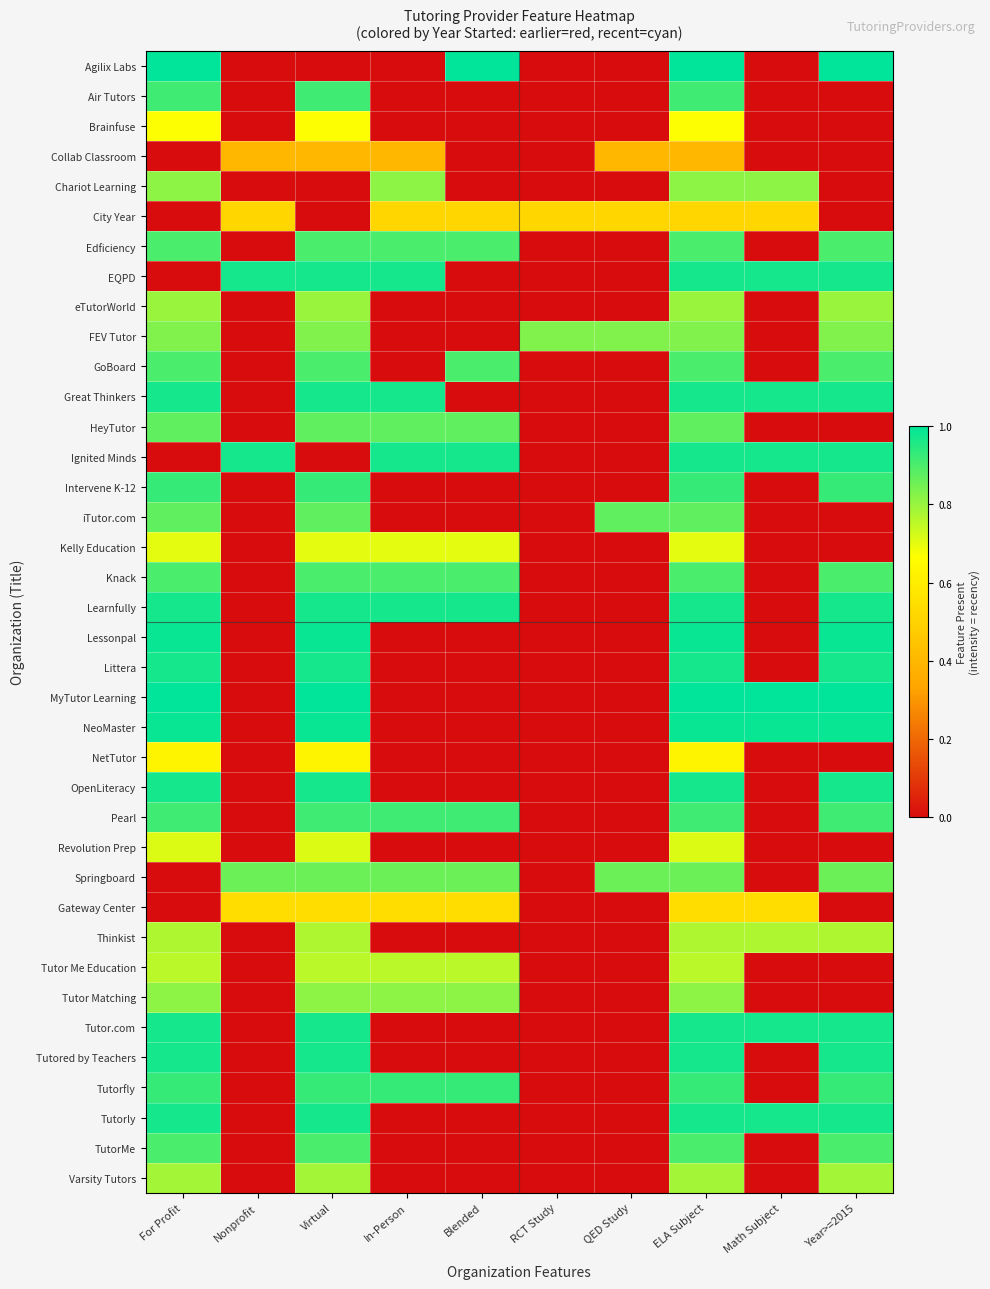

What is the total value across all series at Math Subject?

9.5